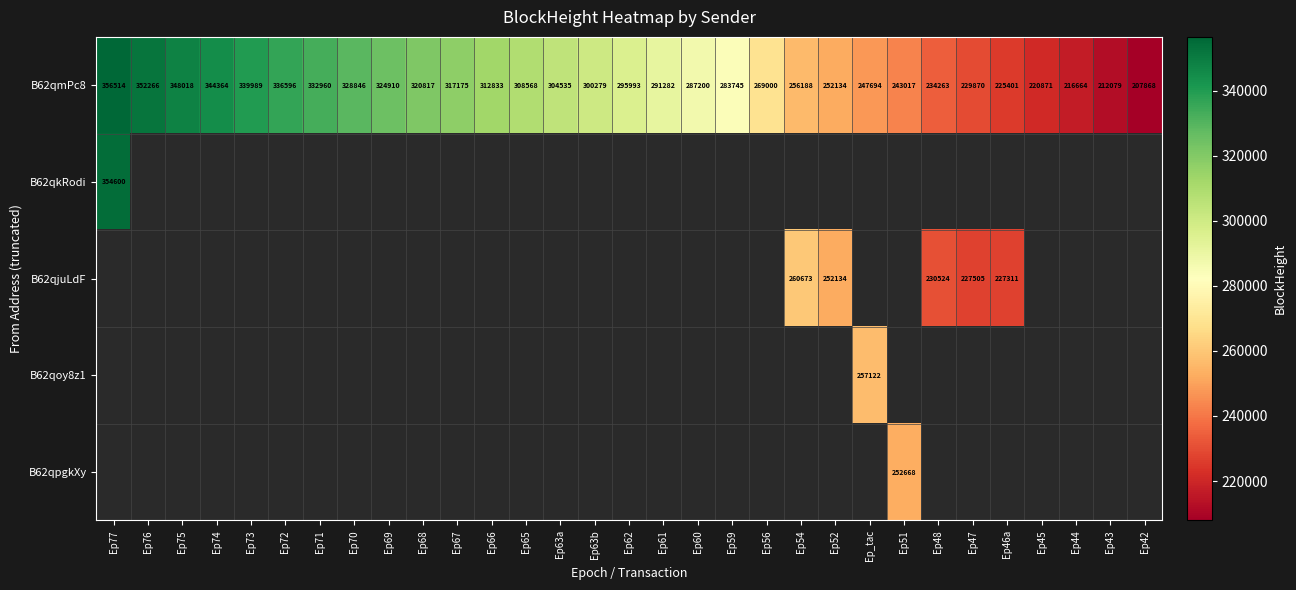

What is the sum of the B62qmPc8 values at Ep63a and Ep43?

516614